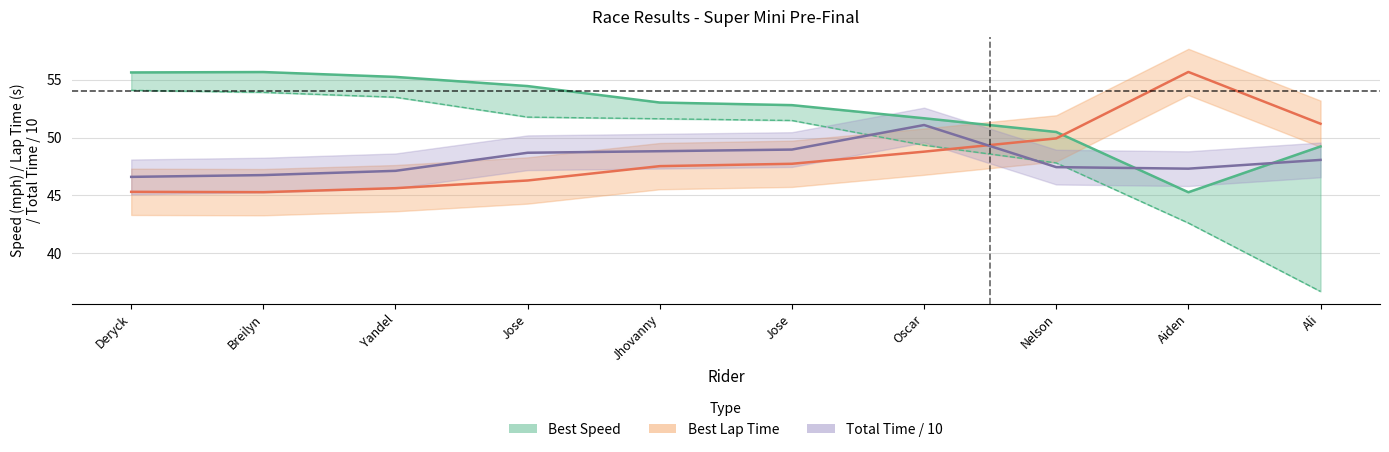

After their last crossing, which series has the higher values: Total Time or Best Speed?

Best Speed